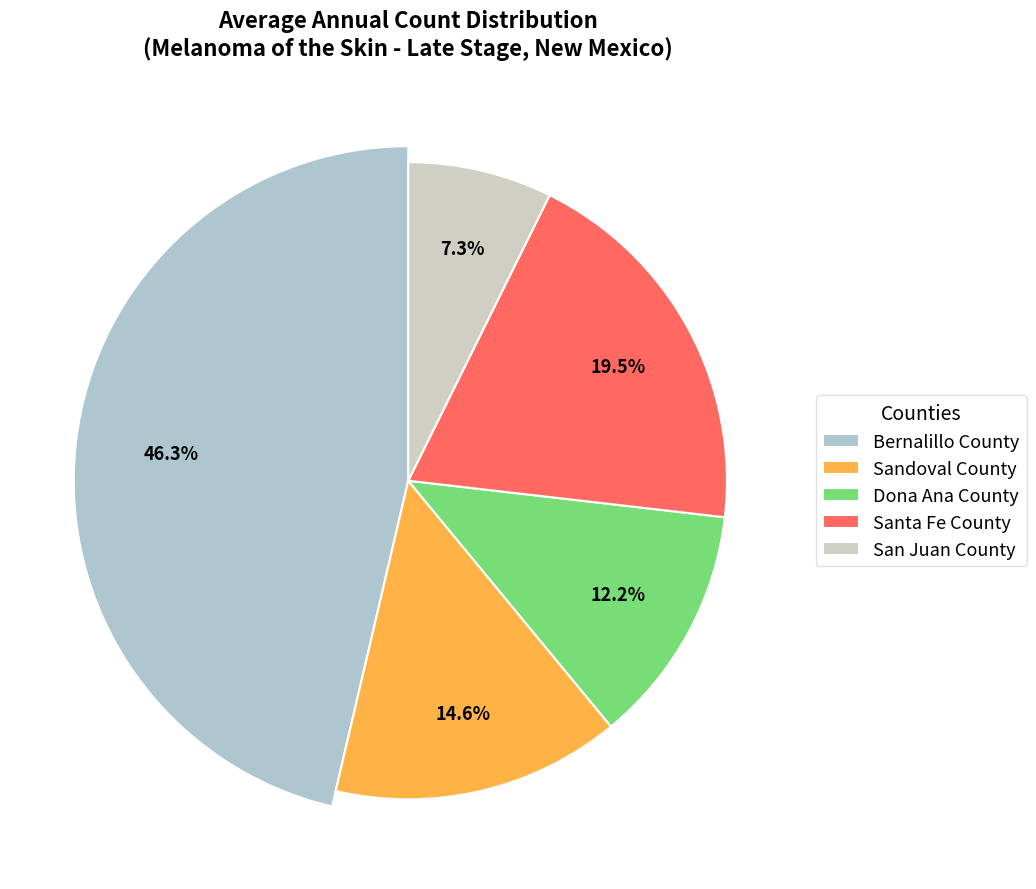

How many slices are in this pie chart?

5